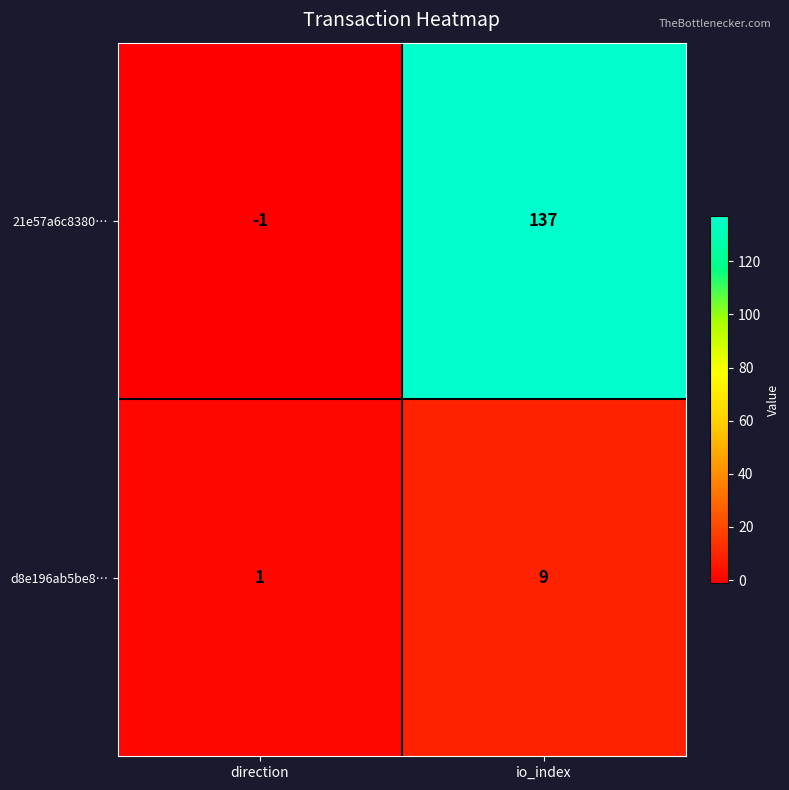

List the series in order of their peak value, lowest first.

d8e196ab5be8…, 21e57a6c8380…